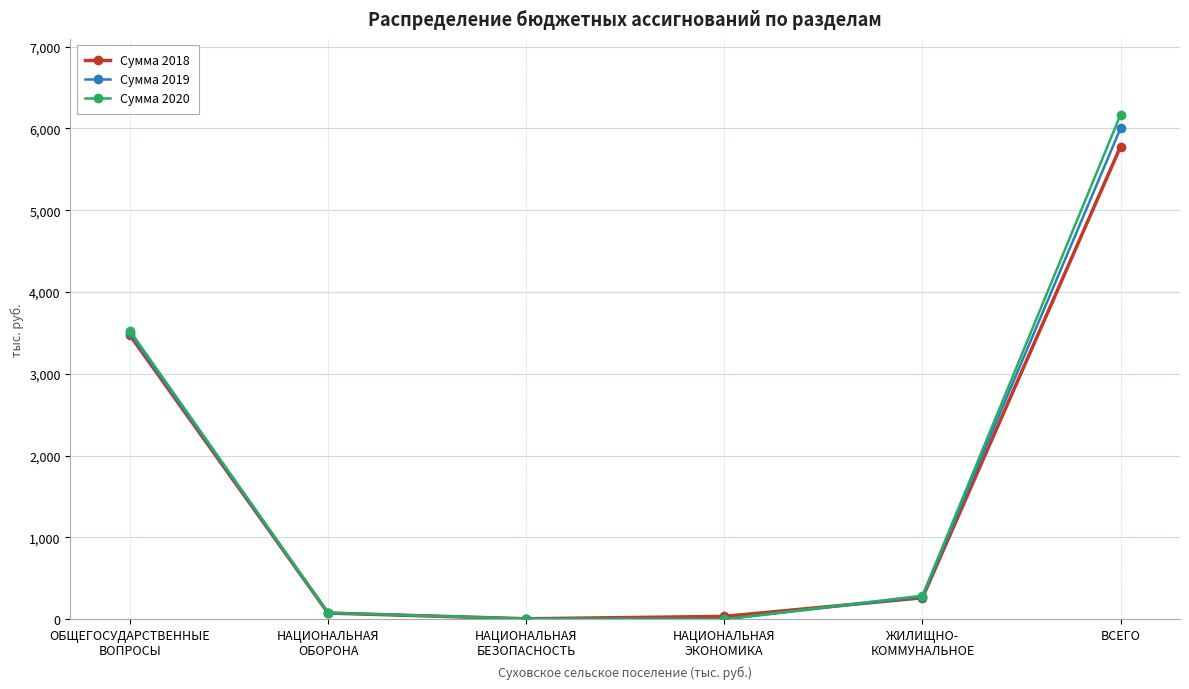

What is the label of the 1st point from the right?

ВСЕГО